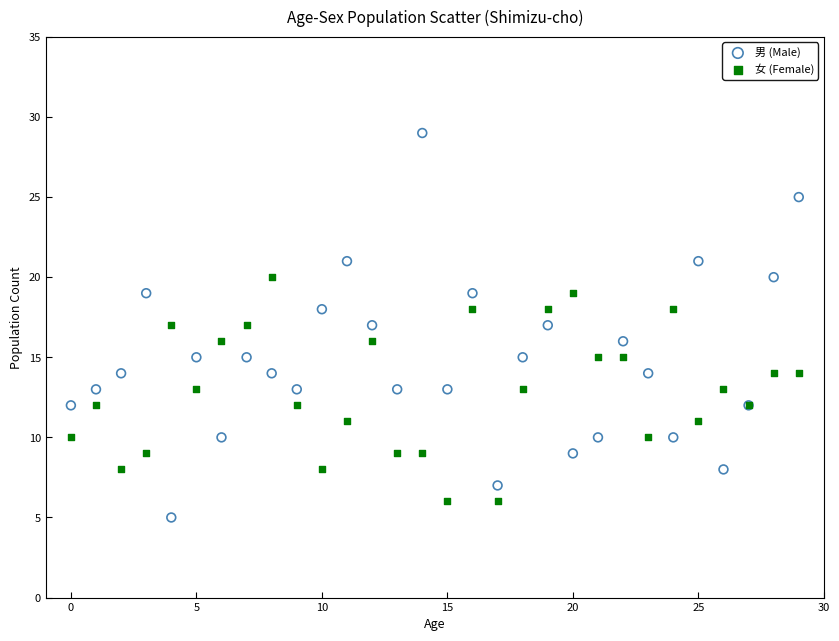

Which series reaches the maximum Y coordinate?

男 (Male)